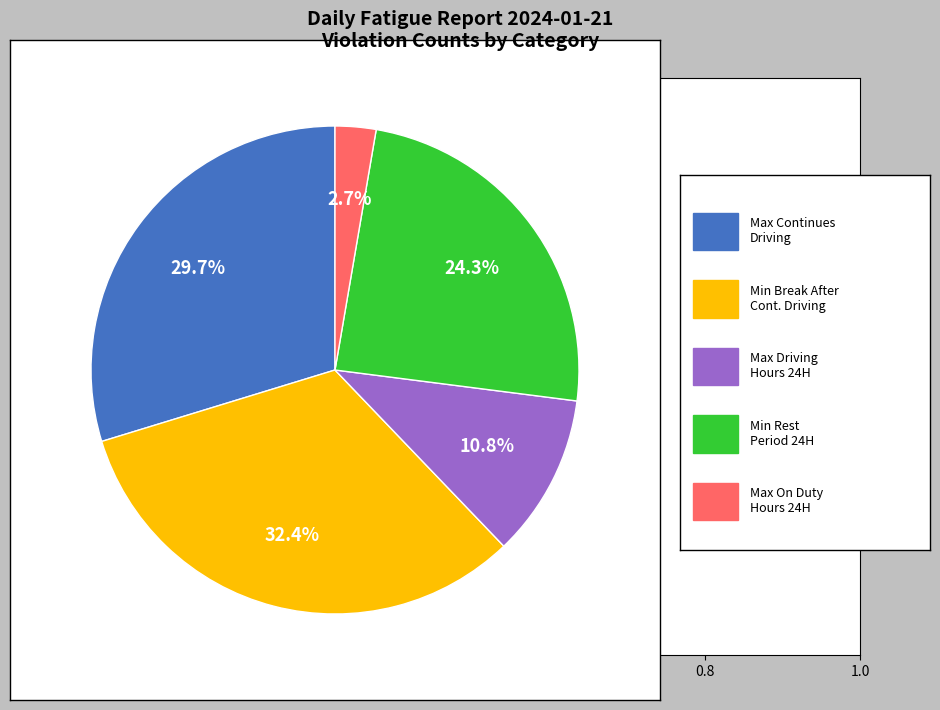

Does any single category account for the majority?

No